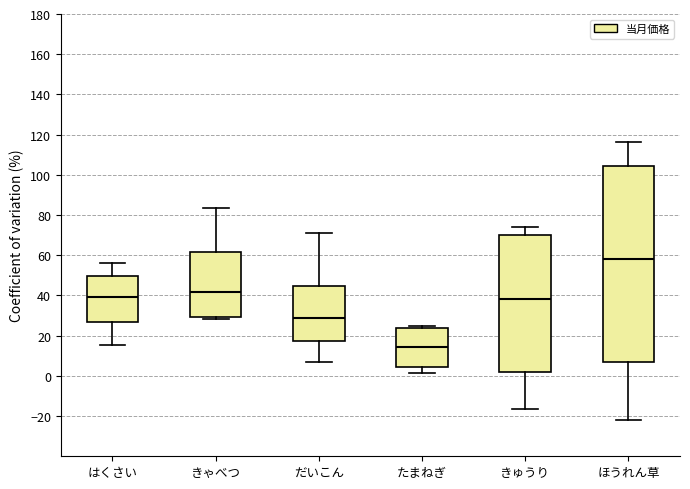

Comparing the boxes themselves (not the whiskers), which one is the tallest?

ほうれん草